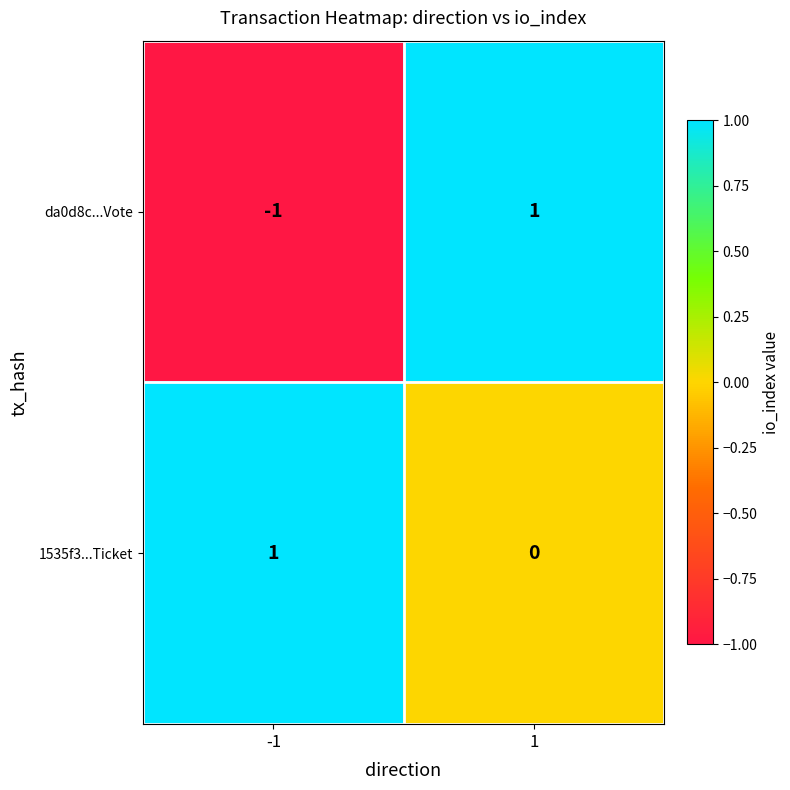

Is it true that 1535f3...Ticket equals 1 at -1?

True